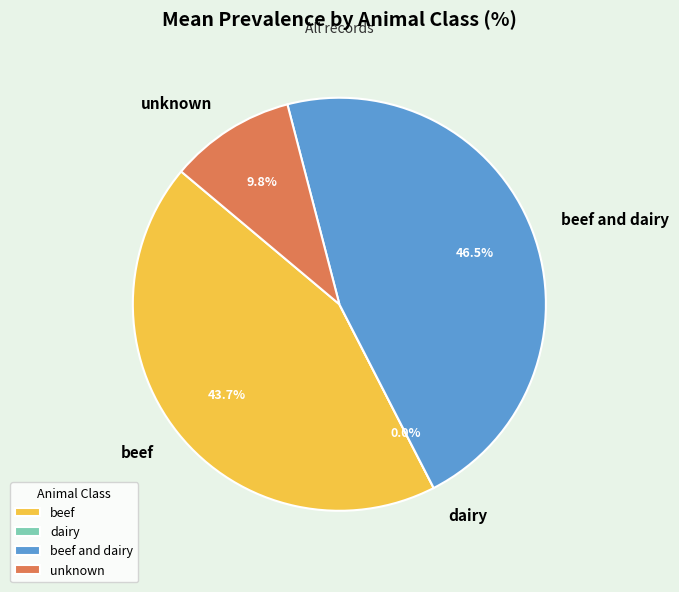

Rank the categories by value from highest to lowest.

beef and dairy, beef, unknown, dairy